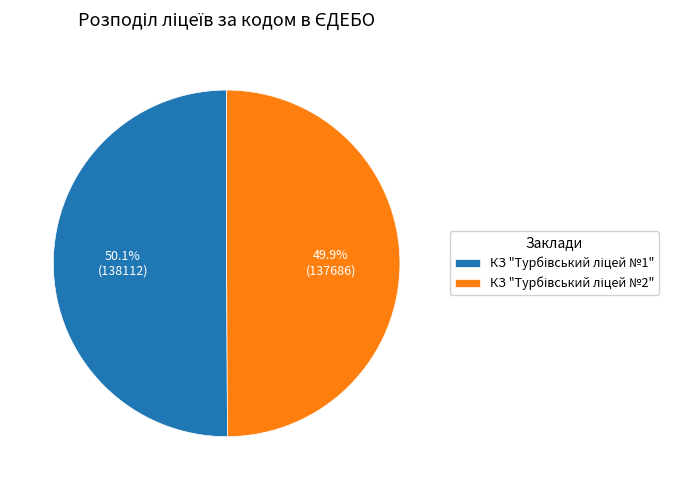

Is there any slice that represents more than half of the pie?

Yes